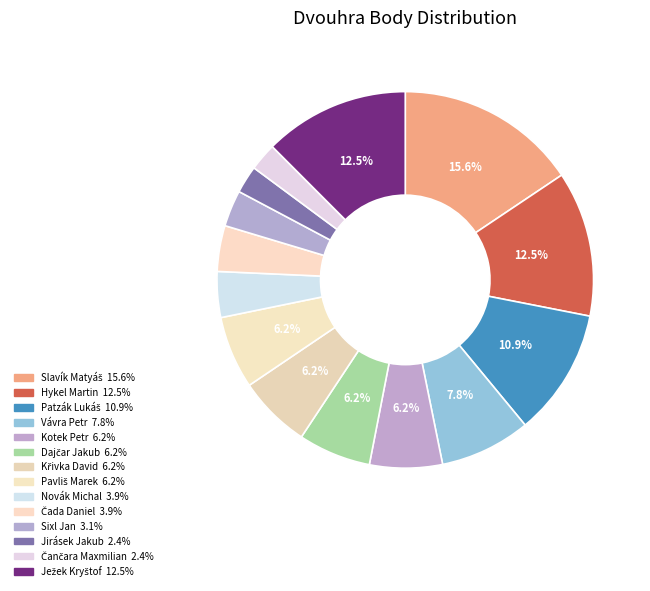

Count the number of slices in the pie.

14